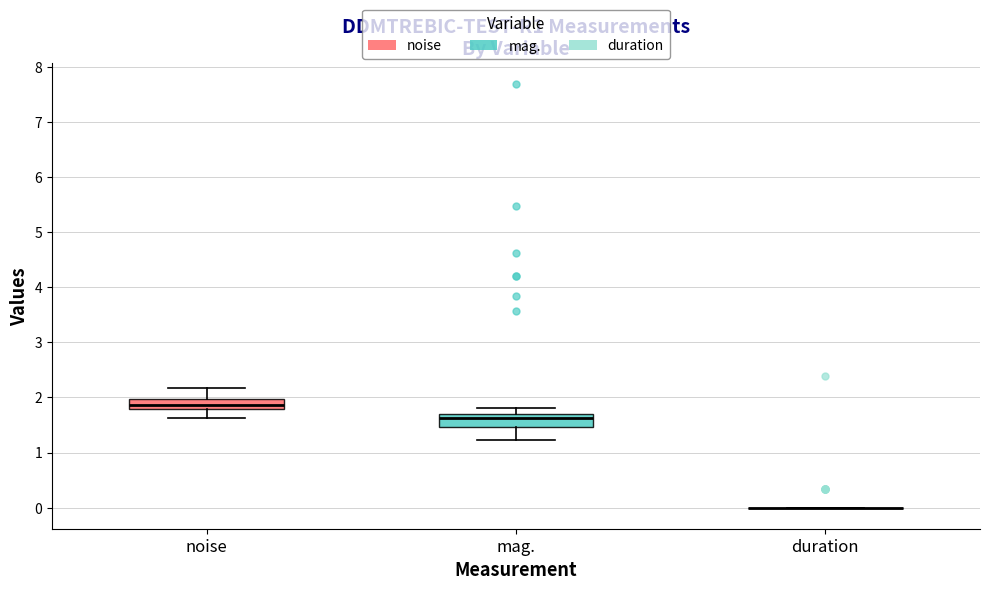

Reading left to right, transcribe this box plot: for each box, give where its median line is, the range the box spans, and where its two whiskers end, as read against the y-axis. The values are not printed on the chart, so give them approximately, as read against the axis.

noise: median 1.9, box 1.8 to 2.0, whiskers 1.6 to 2.2
mag.: median 1.6, box 1.5 to 1.7, whiskers 1.2 to 1.8
duration: box collapsed to a line at 0.0, whiskers 0.0 to 0.0